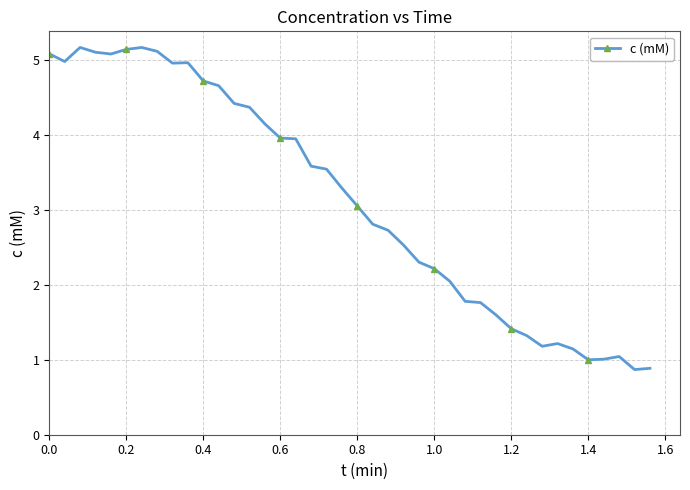

How many lines are shown in the chart?

1